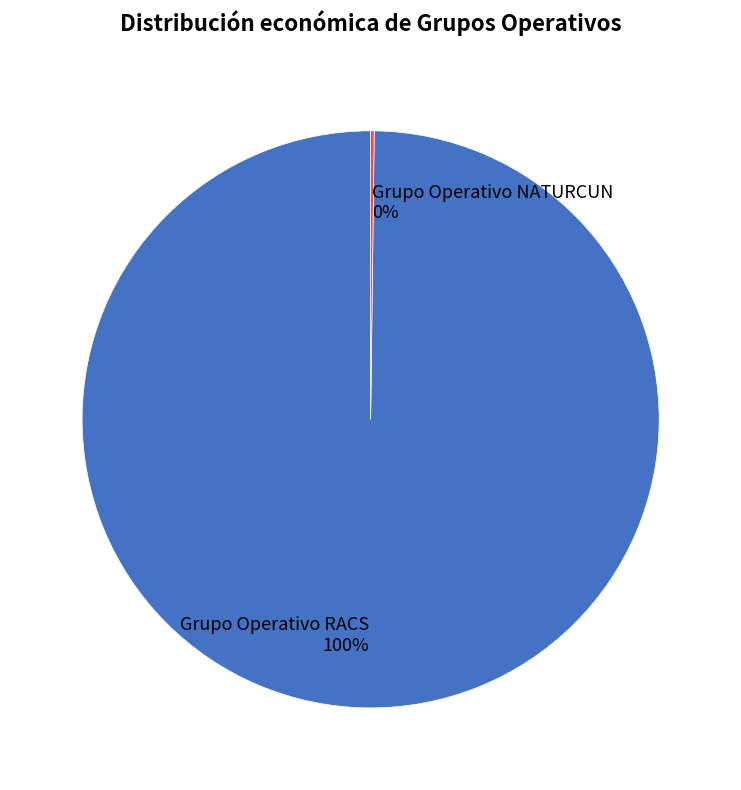

Which category has the biggest portion of the pie?

Grupo Operativo RACS